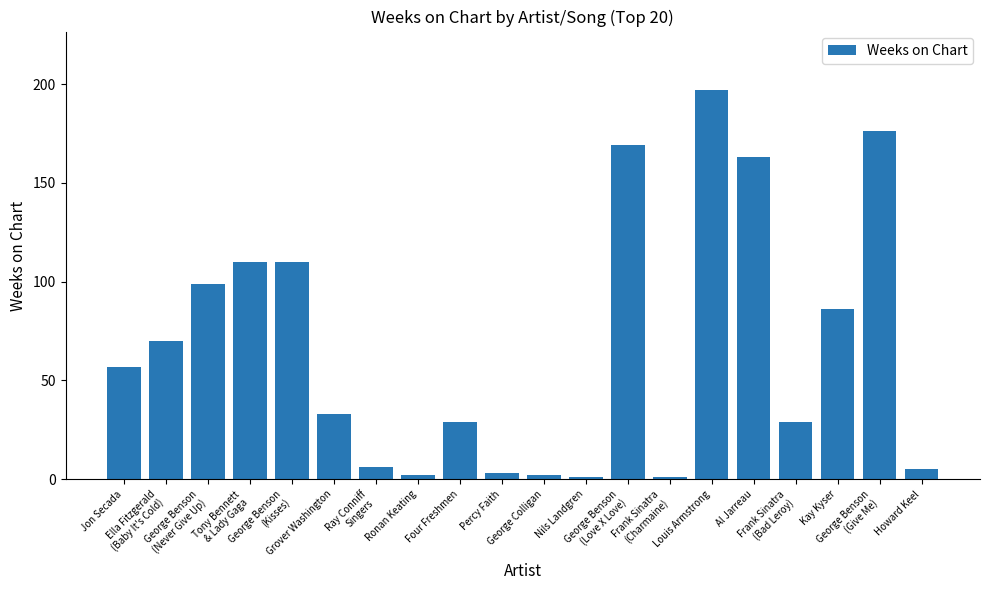

What is the label of the 17th bar from the left?

Frank Sinatra
(Bad Leroy)